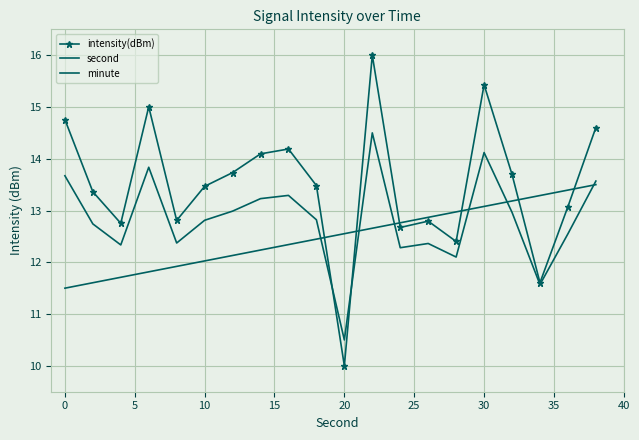

How many intersections are there between second and minute?

6